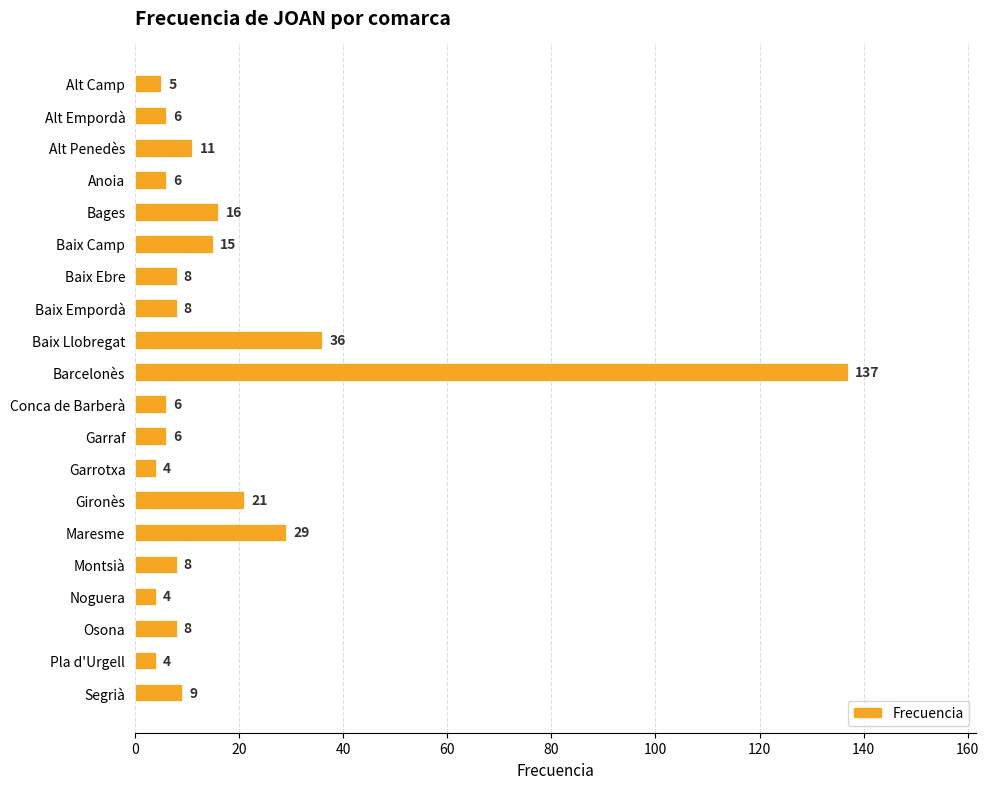

At which label is the value closest to 70?

Baix Llobregat